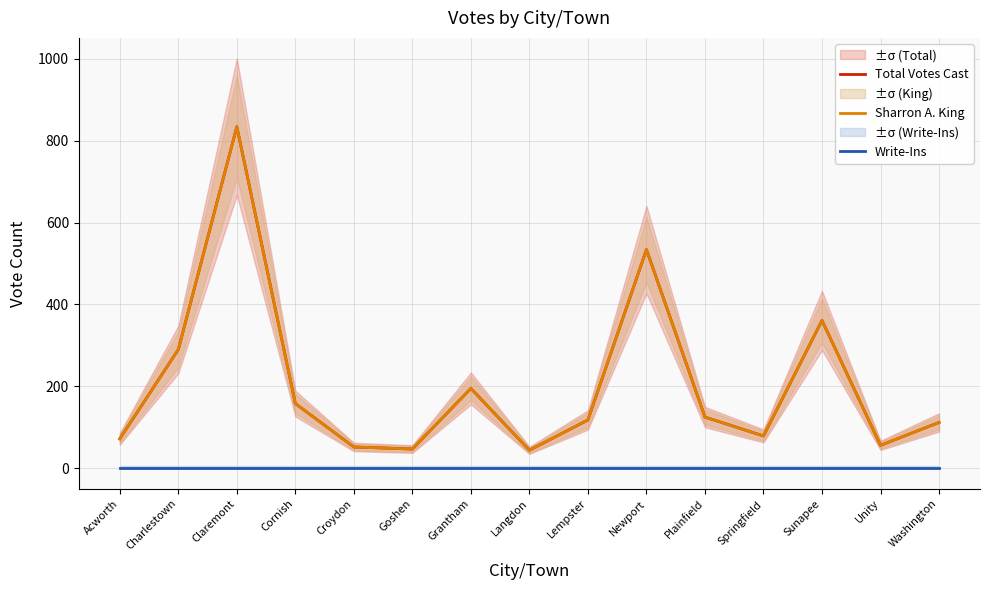

At which label does Total Votes Cast first exceed 118?

Charlestown